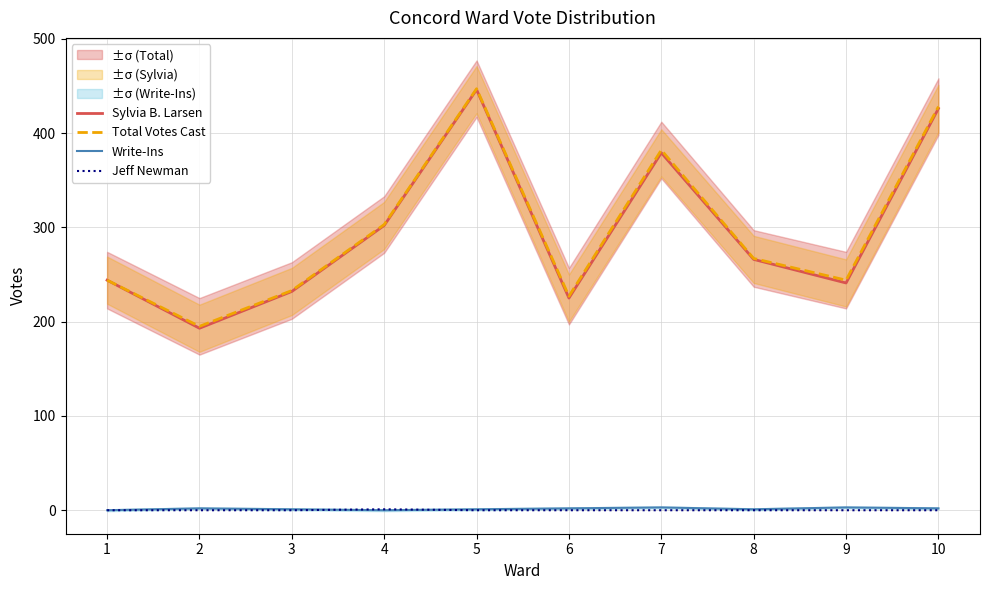

Does the chart have visible grid lines?

Yes